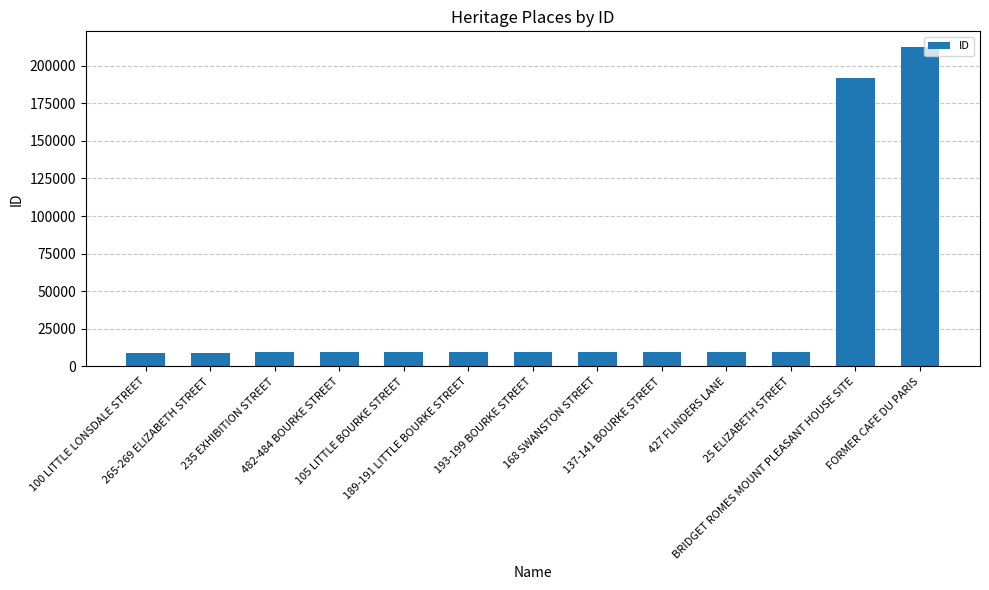

What is the minimum value shown in the chart?

9022